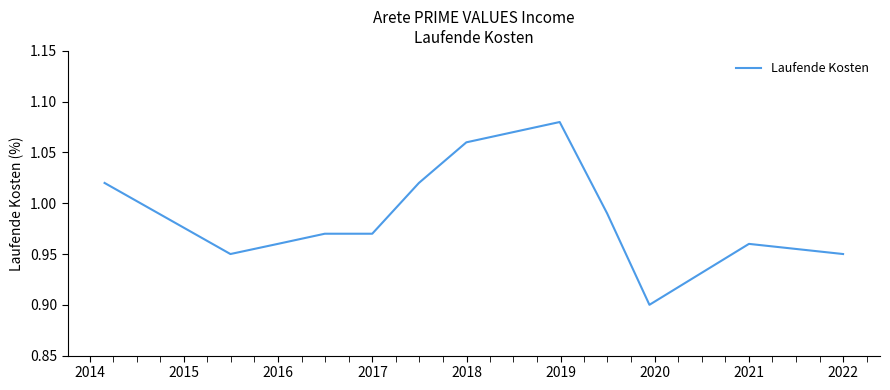

Is this an area chart (filled region under the line)?

No